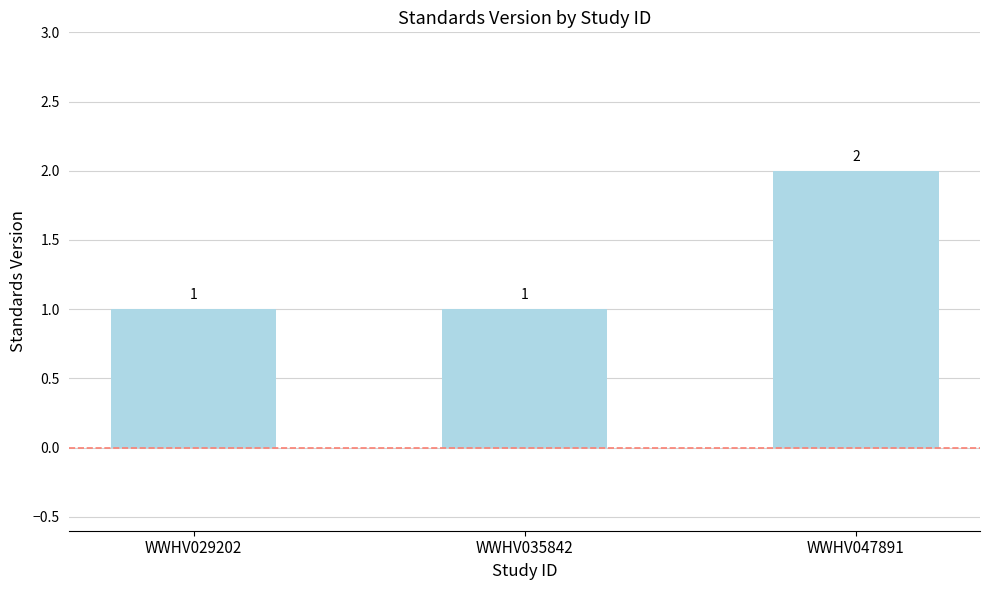

What is the sum of the values at WWHV029202 and WWHV035842?

2